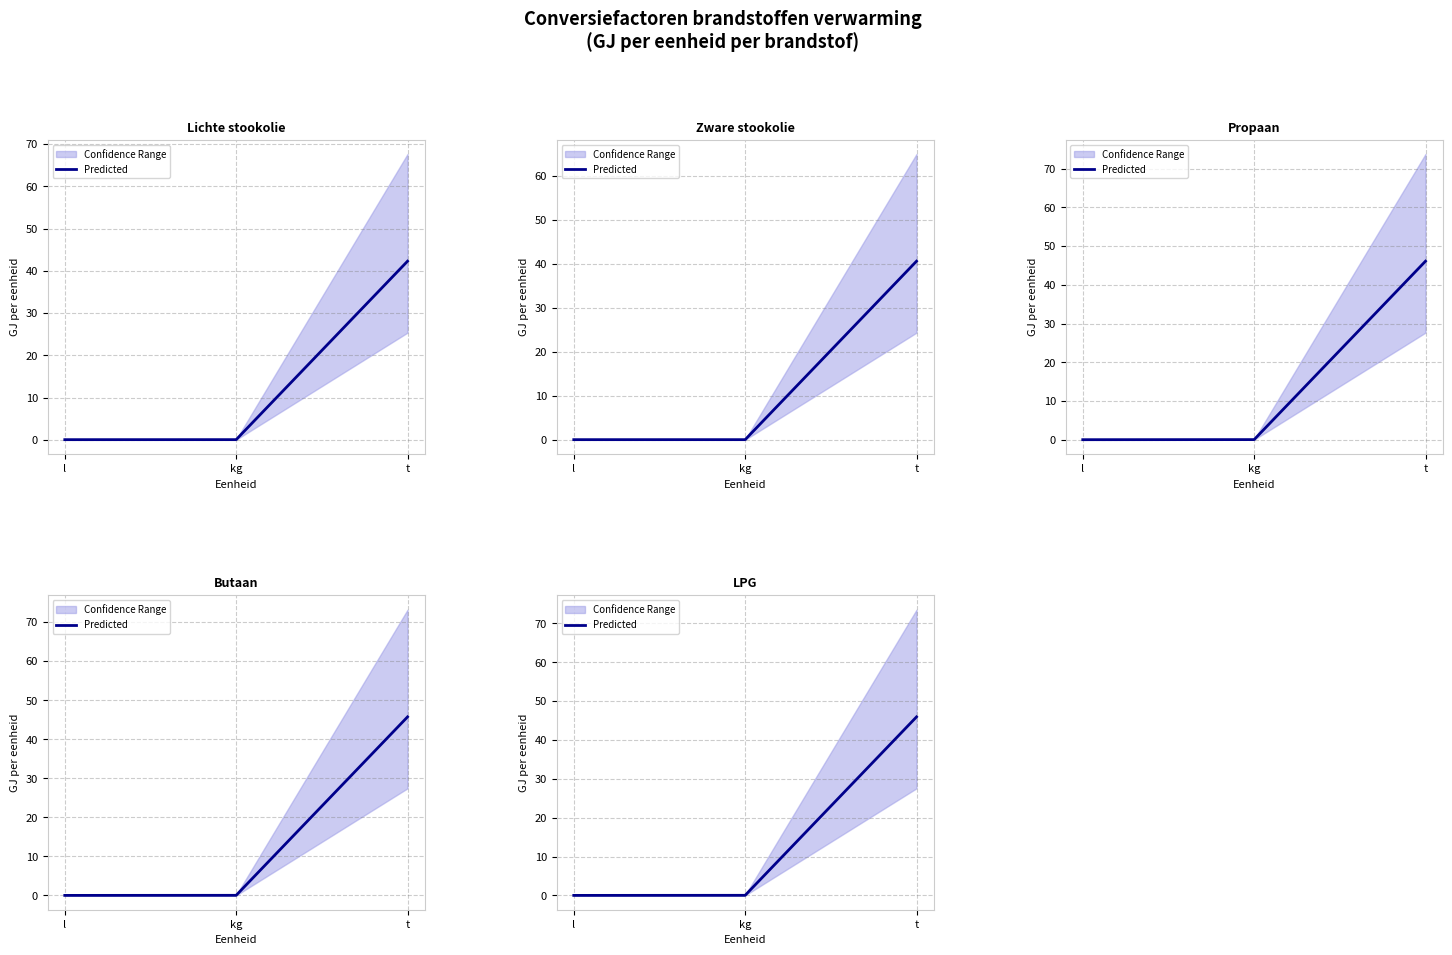

At which category does the chart reach its peak across all series?

t